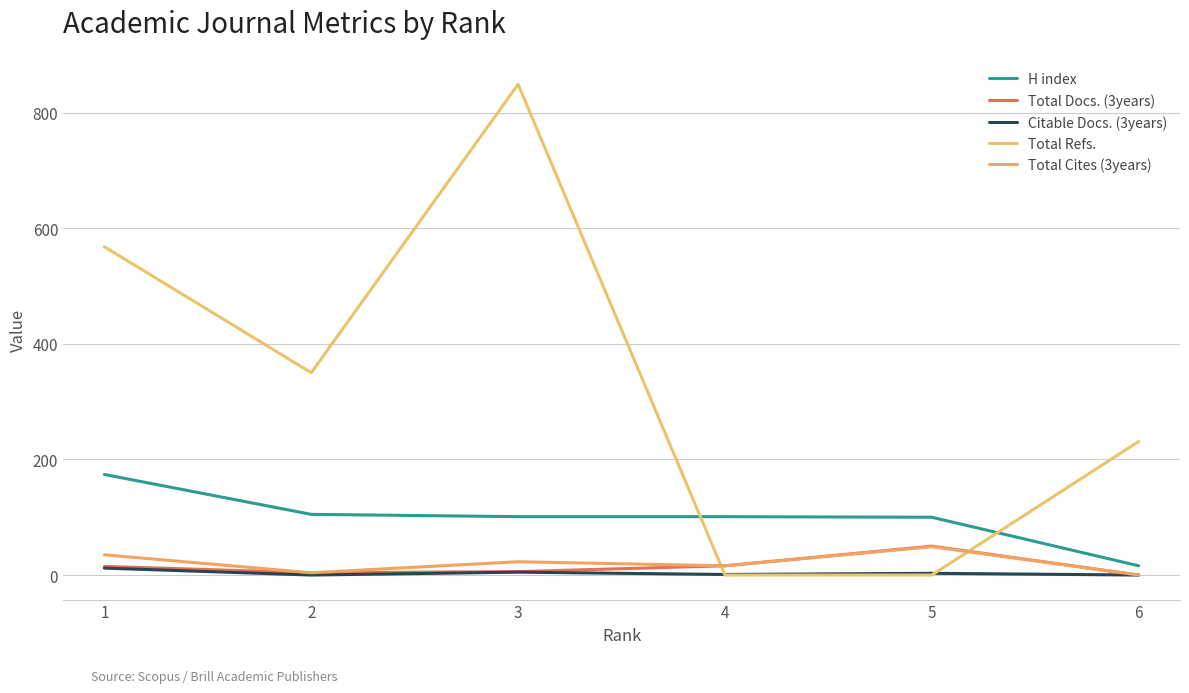

True or false: Total Docs. (3years) has a value of 19 at 5.

False